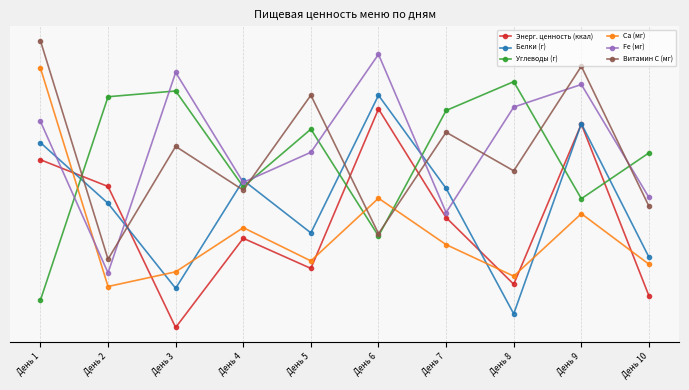

List the series in order of their peak value, highest first.

Витамин С (мг), Fе (мг), Са (мг), Углеводы (г), Белки (г), Энерг. ценность (ккал)